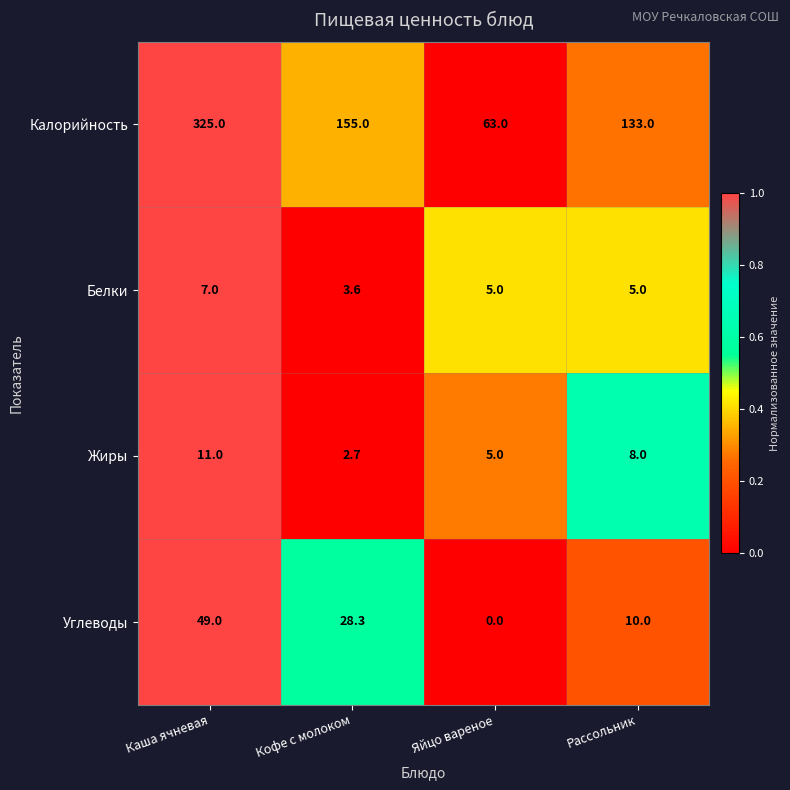

Where is Углеводы nearest to the value 24?

Кофе с молоком